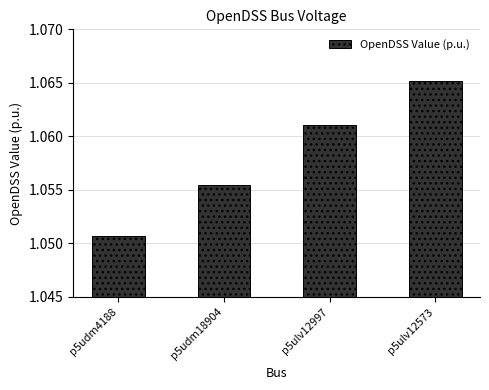

Are the bars grouped side by side (vs. stacked)?

No